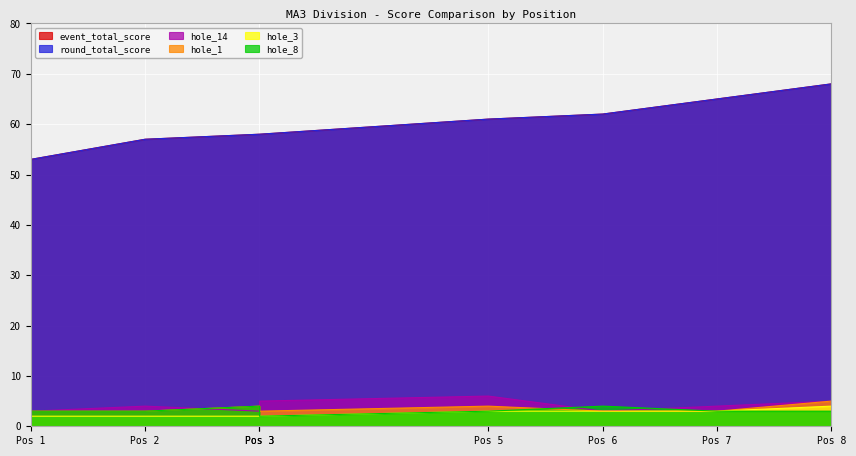

Rank the series by their maximum value, from highest to lowest.

event_total_score, round_total_score, hole_14, hole_1, hole_3, hole_8